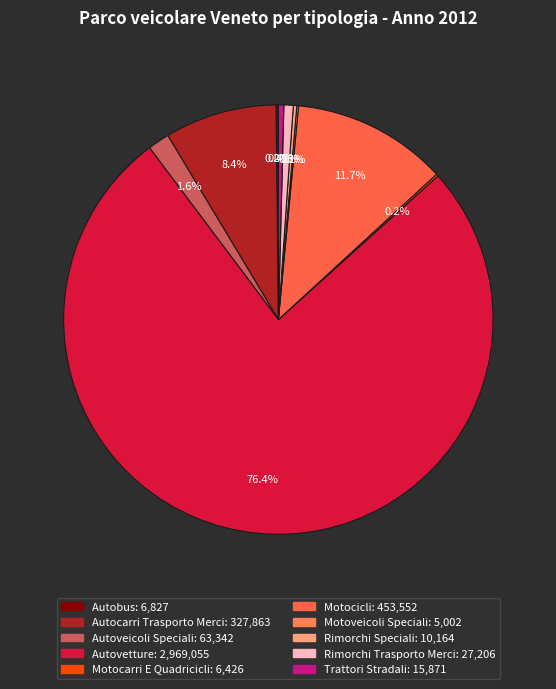

How many slices are in this pie chart?

10